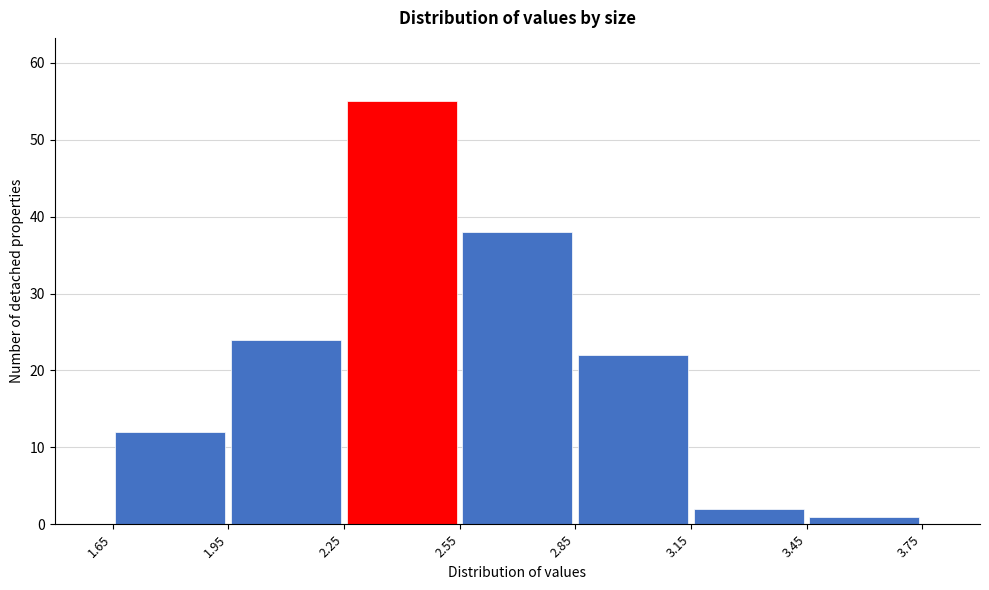

Reading left to right, transcribe this chart: for each bar, give the range it covers on the x-axis and its height. The values are not printed on the chart, so give them approximately, as read against the axis.

1.65 to 1.95: 12
1.95 to 2.25: 24
2.25 to 2.55: 55
2.55 to 2.85: 38
2.85 to 3.15: 22
3.15 to 3.45: 2
3.45 to 3.75: 1